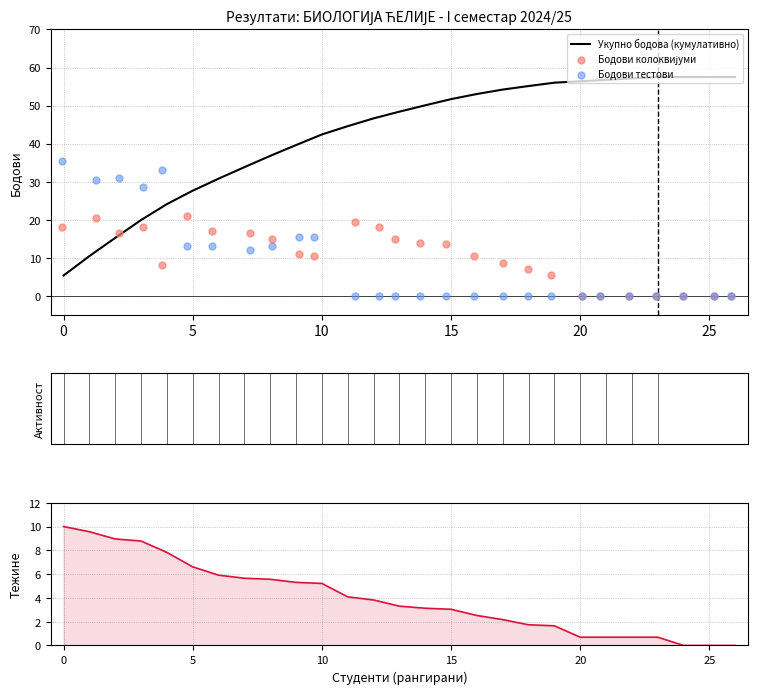

What is the highest value of the Укупно бодова (кумулативно) series?

57.5